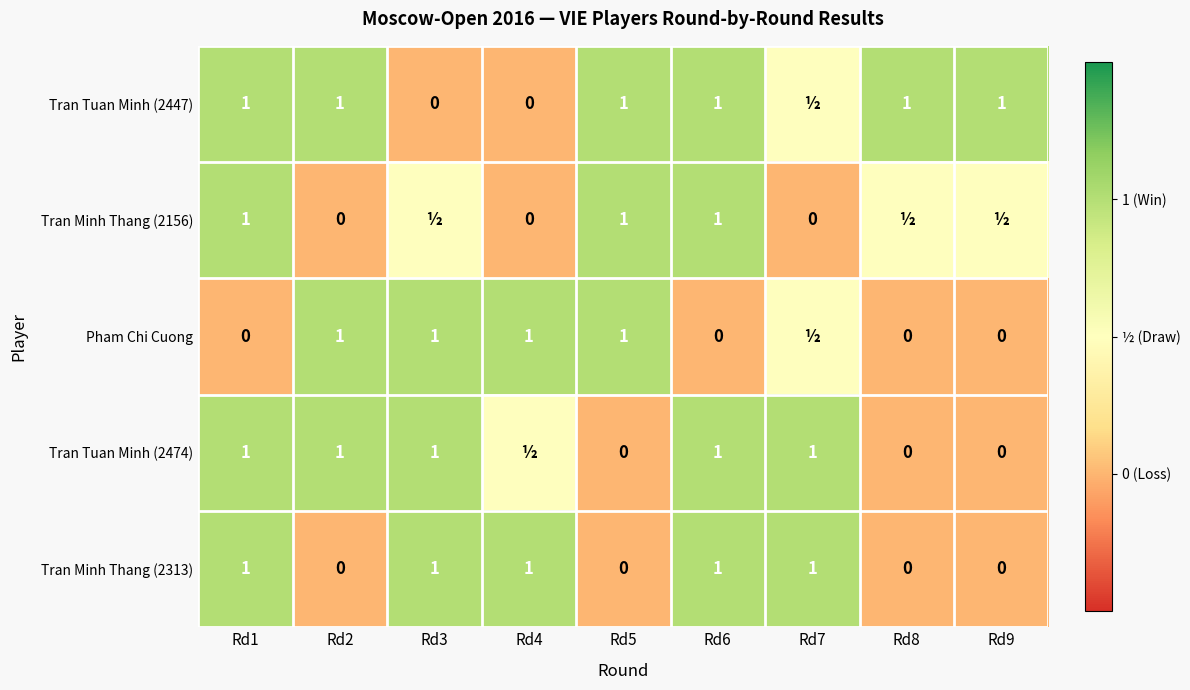

Is it true that Pham Chi Cuong equals 0.4 at Rd2?

False